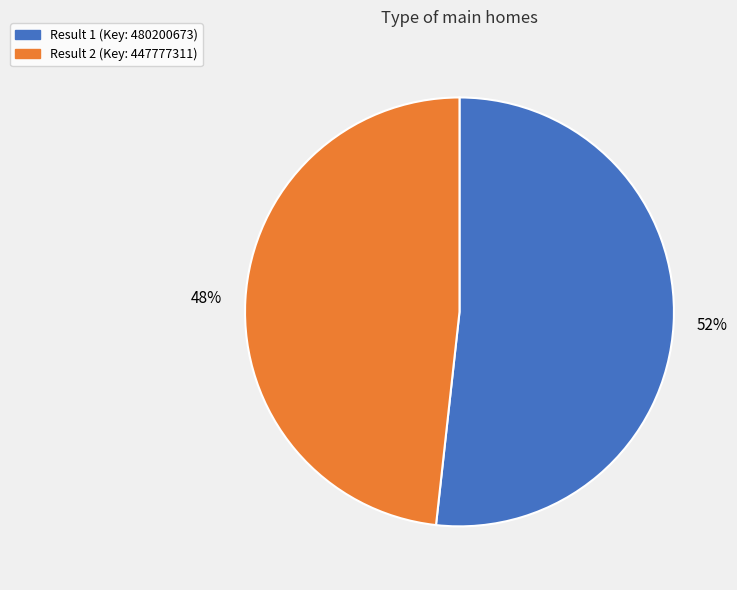

Does any single category account for the majority?

Yes